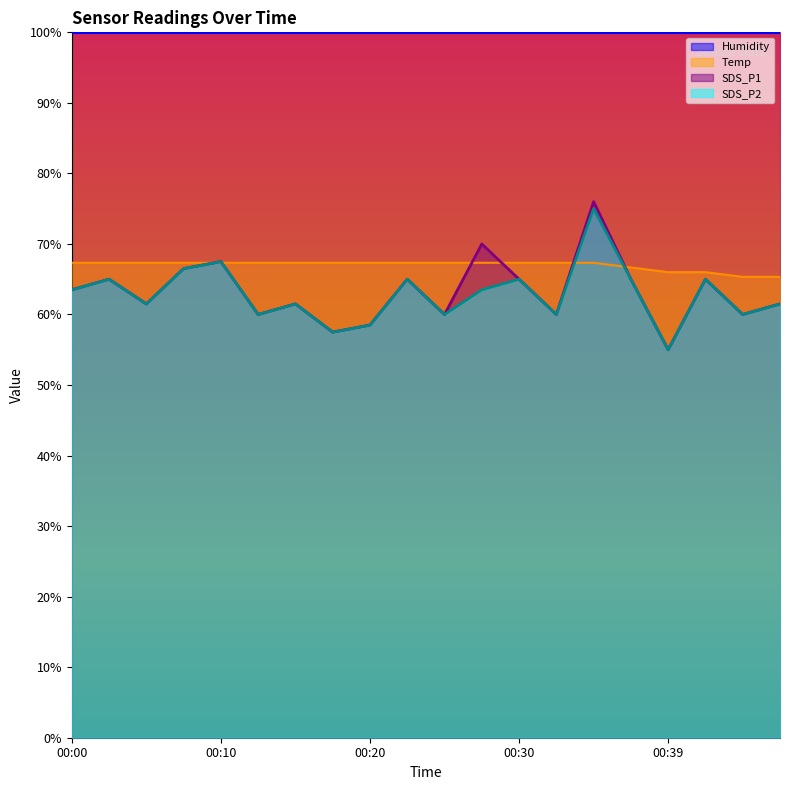

What is the total value across all series at 00:10?

302.2